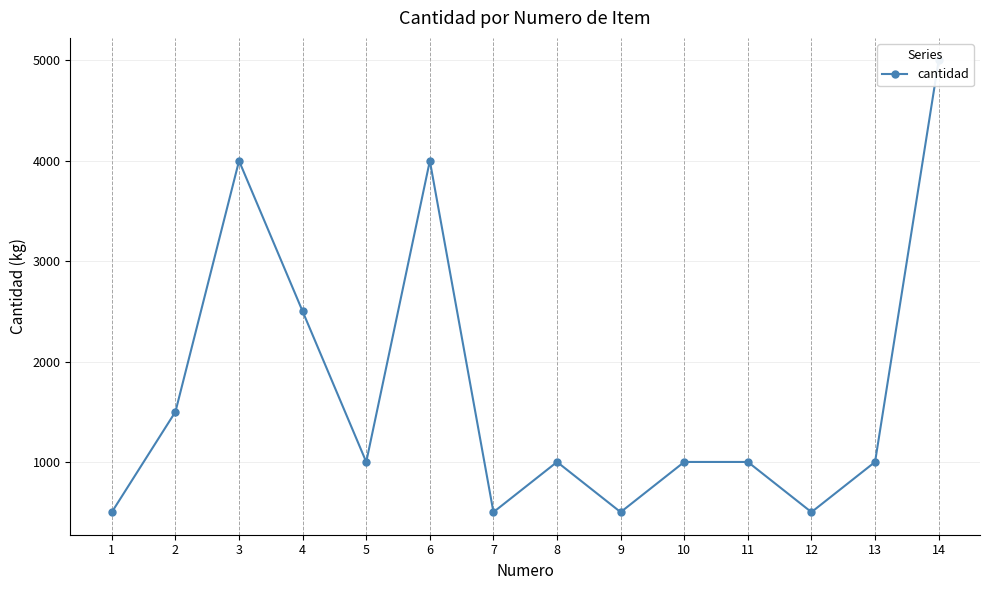

Reading left to right, list all the values displayed in this chart.

500	1500	4000	2500	1000	4000	500	1000	500	1000	1000	500	1000	5000